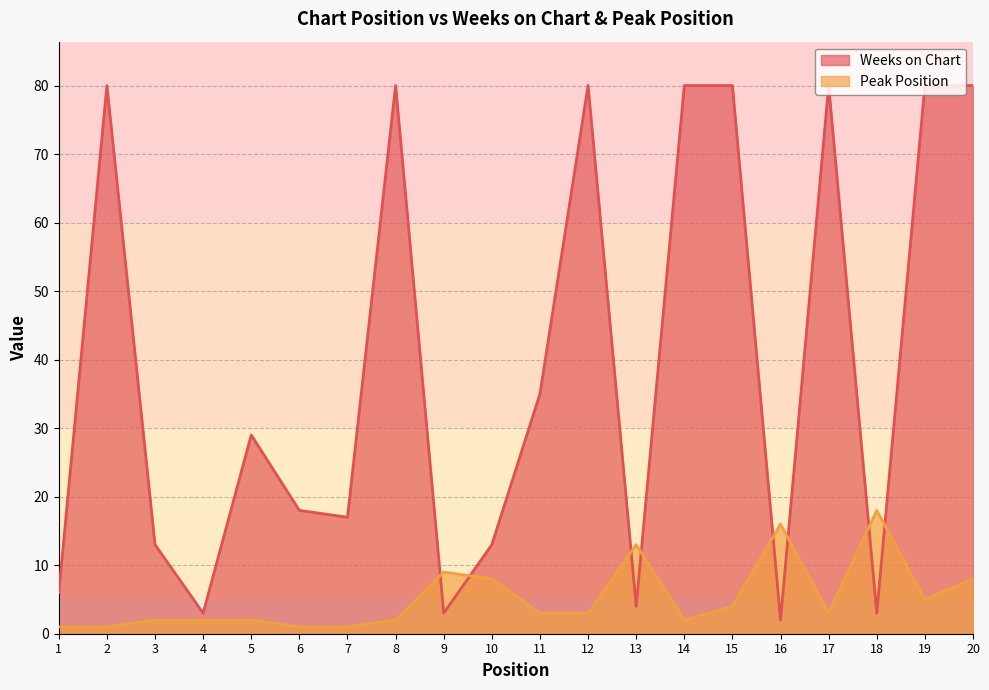

Rank the series at 7 from lowest to highest value.

Peak Position, Weeks on Chart